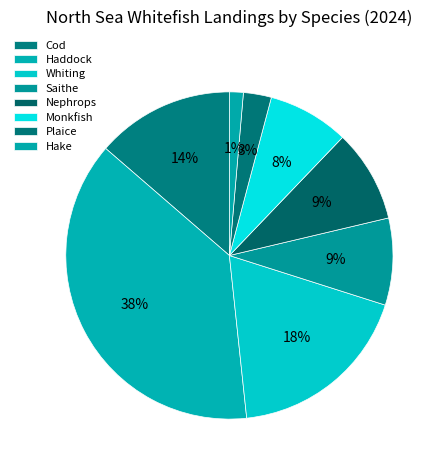

How many slices are in this pie chart?

8